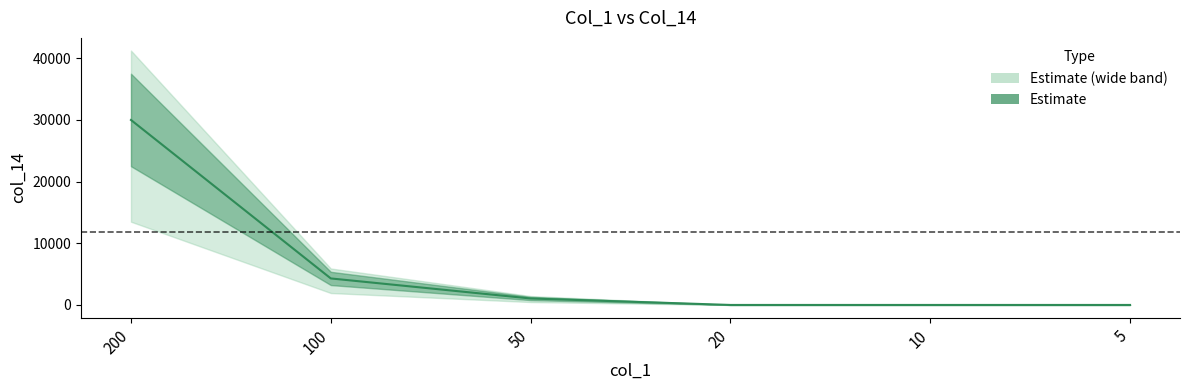

What is the sum of all values?

35350